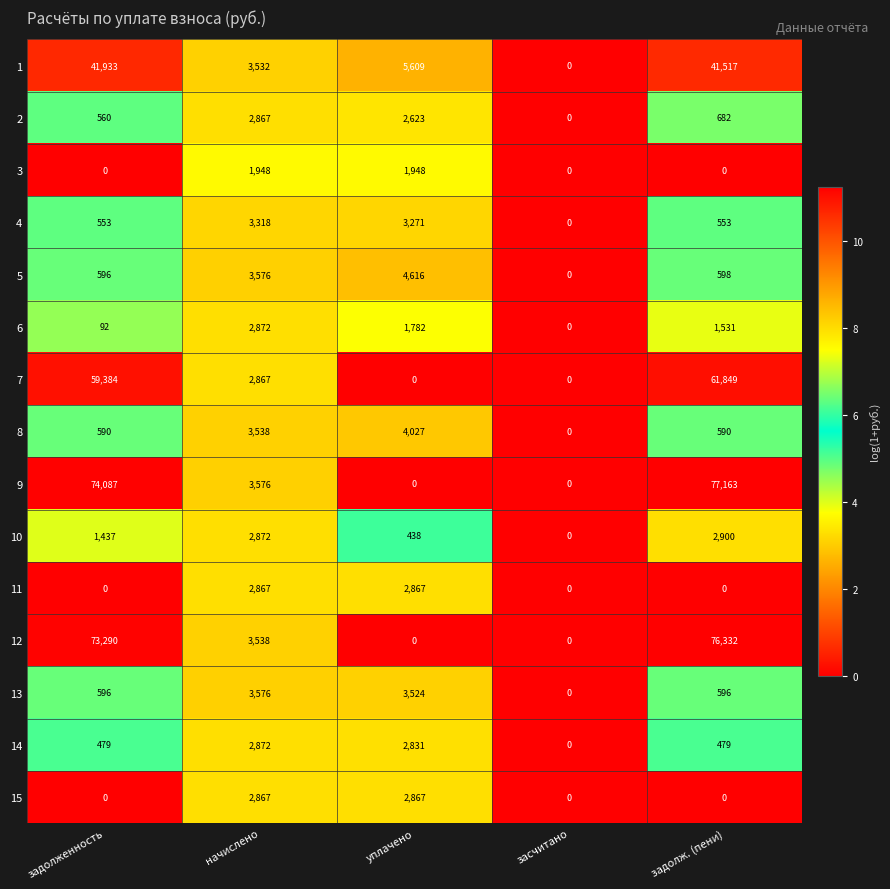

The value of 2 at задолж. (пени) is 299. True or false?

False